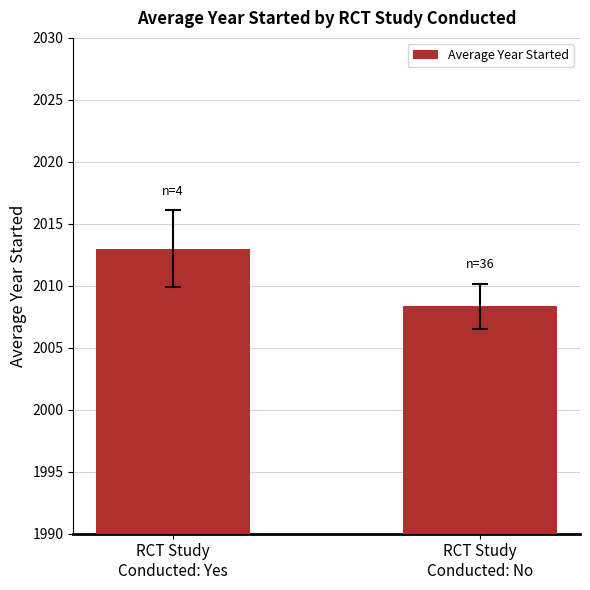

What is the label of the 2nd bar from the left?

RCT Study
Conducted: No